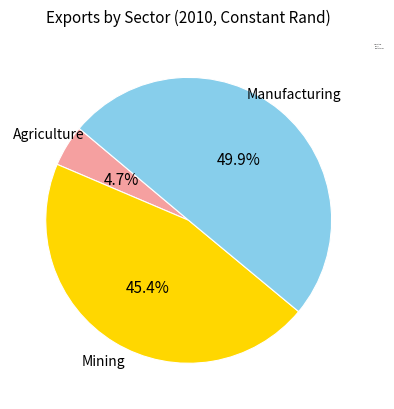

To the nearest percent, what is the difference between the largest and smallest slice percentages?

45%